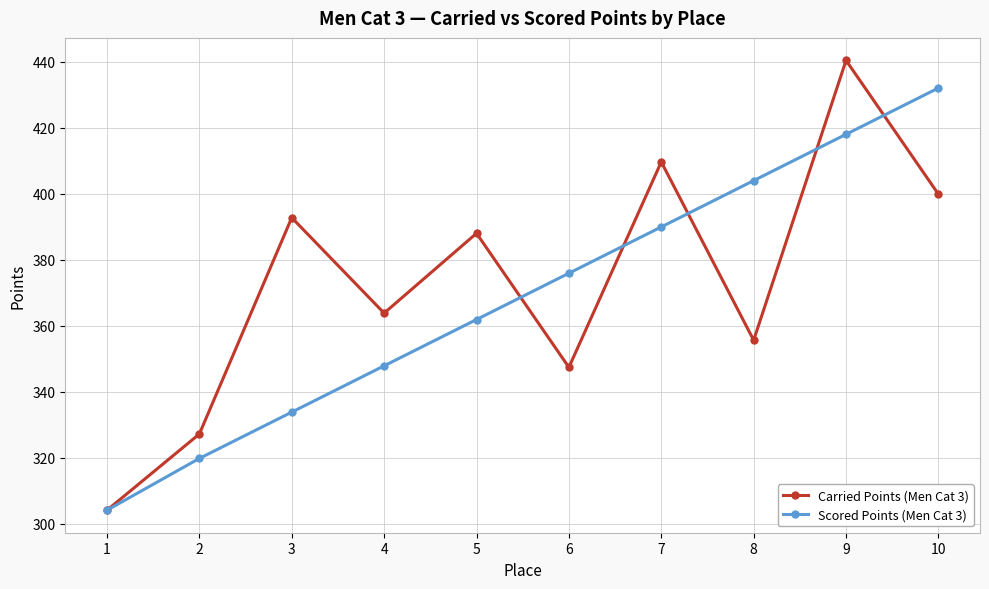

What is the value of the Carried Points (Men Cat 3) point at the 9th from the left?

440.5